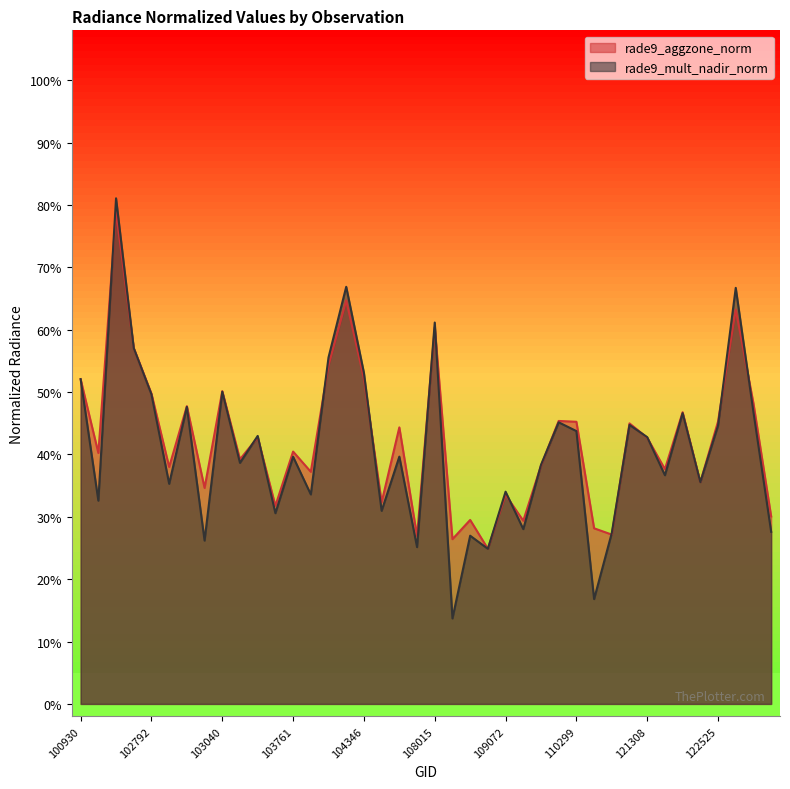

The value of rade9_aggzone_norm at 103761 is 0.3. True or false?

False